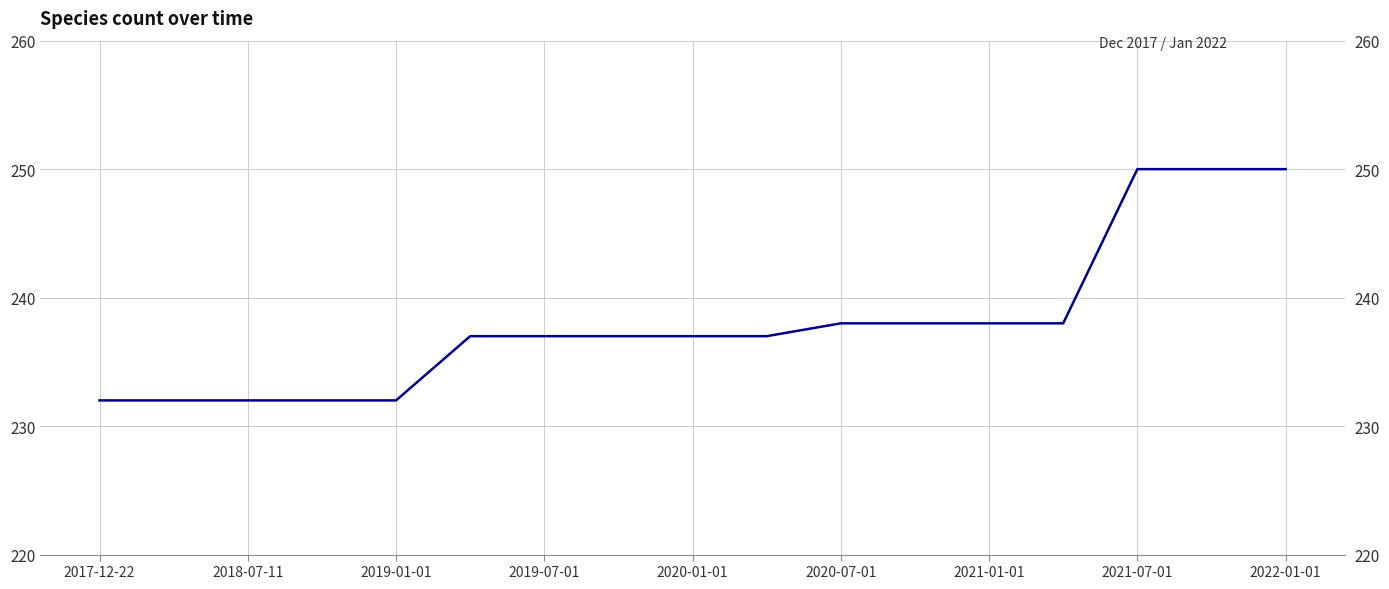

Does the chart have visible grid lines?

Yes